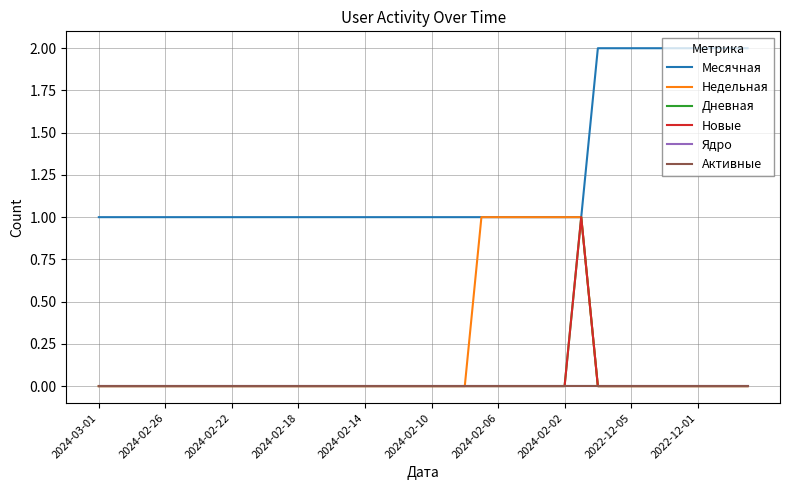

True or false: Недельная has more than 2 points higher than both neighbors.

False